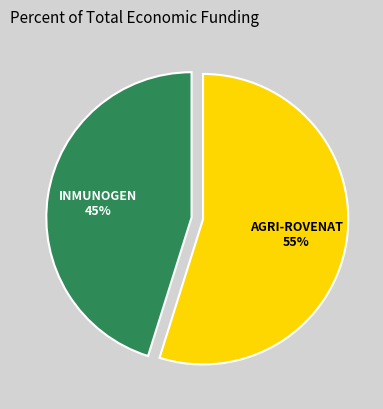

To the nearest percent, what is the difference between the largest and smallest slice percentages?

10%